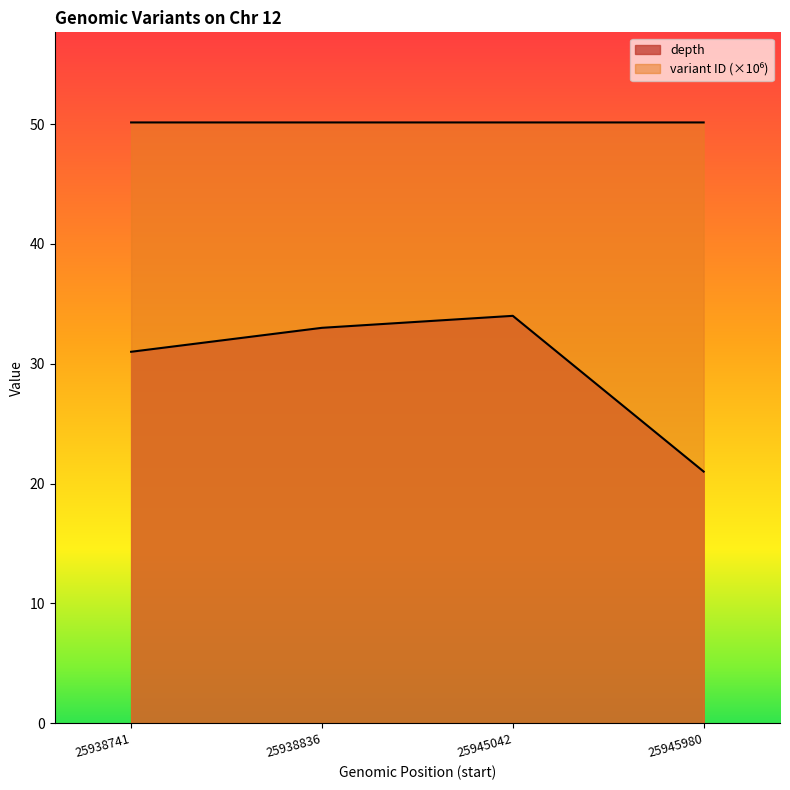

Rank the series by their average value, from lowest to highest.

depth, variant ID (scaled)